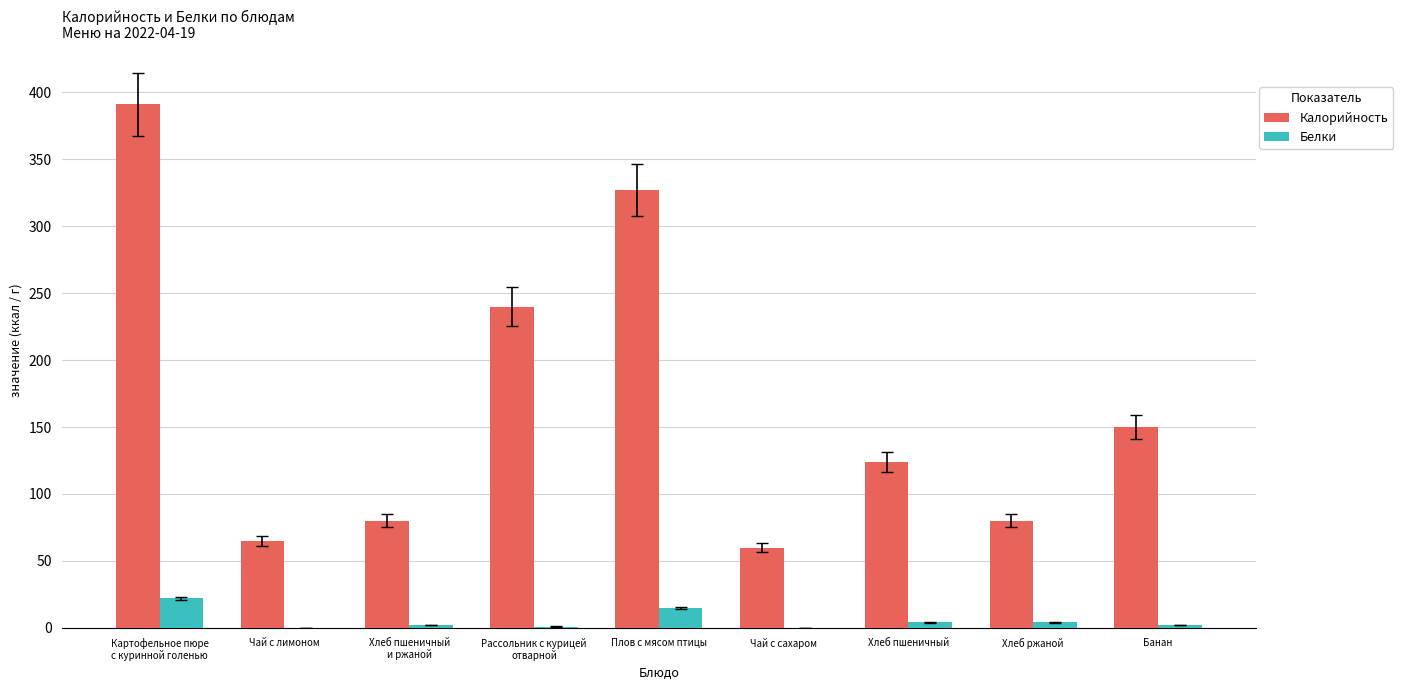

What are all the series names shown in the legend?

Калорийность, Белки